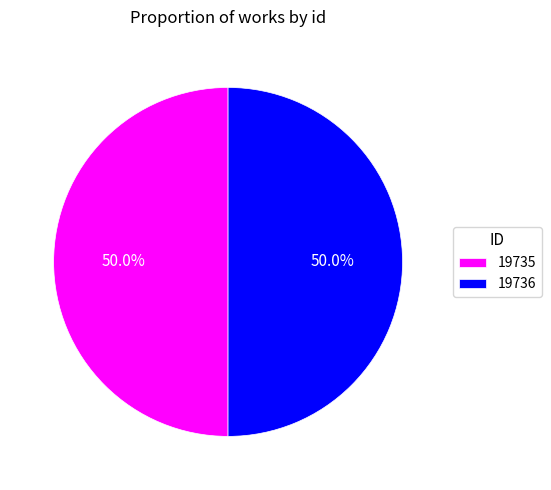

Do 19736 and 19735 together represent more than half of the pie?

Yes